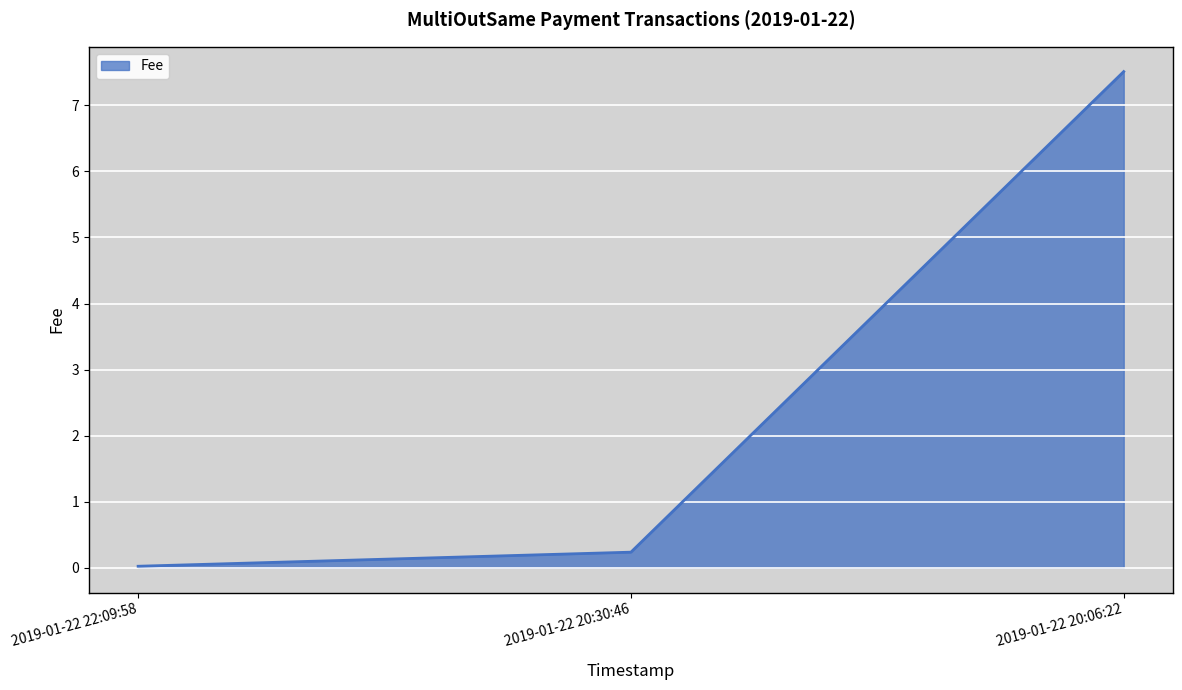

Which category has the lowest value across all series?

2019-01-22 22:09:58